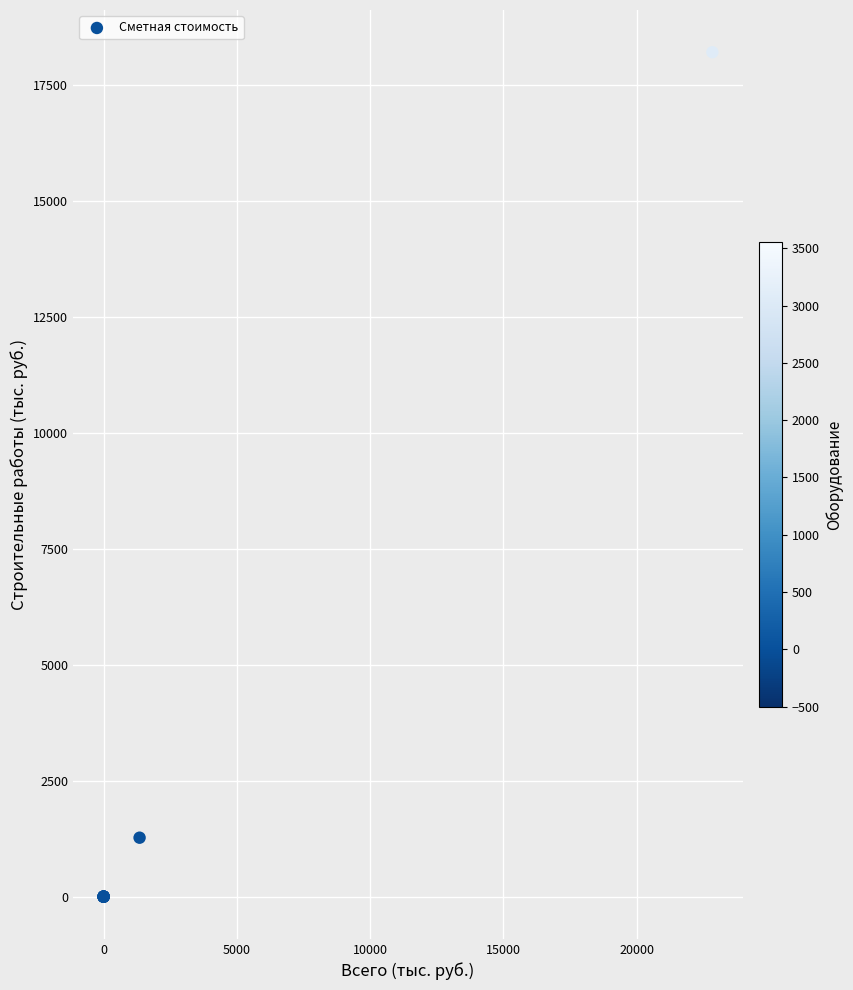

What Y value in the scatter plot is closest to 9108?

1271.4